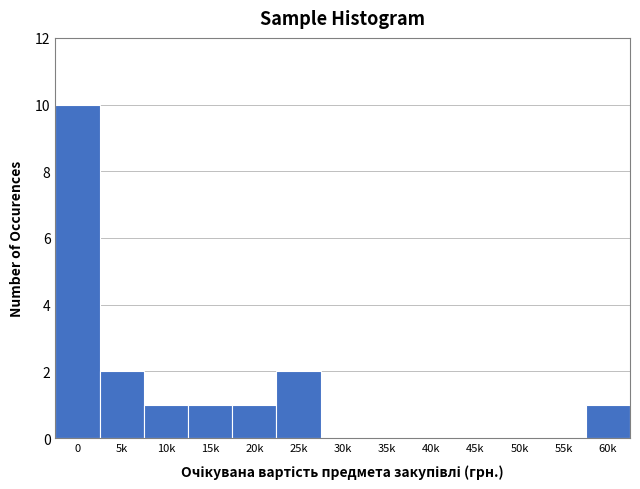

Reading left to right, what are all the values shown in this chart?

0=10	5k=2	10k=1	15k=1	20k=1	25k=2	30k=0	35k=0	40k=0	45k=0	50k=0	55k=0	60k=1